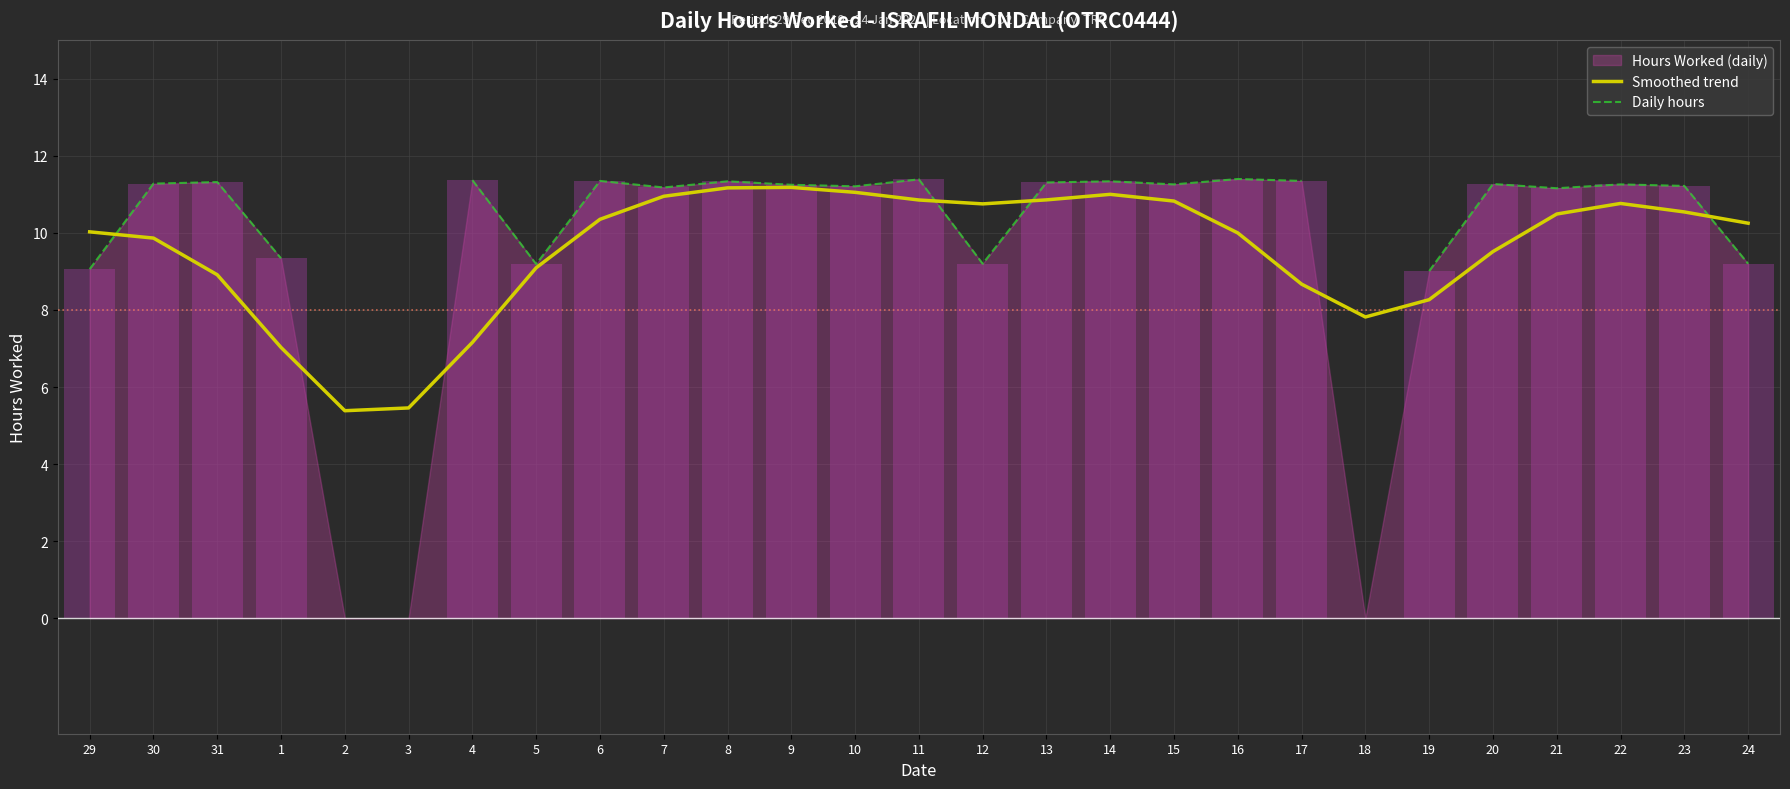

What is the difference between the maximum and minimum values in the Smoothed trend series?

5.8